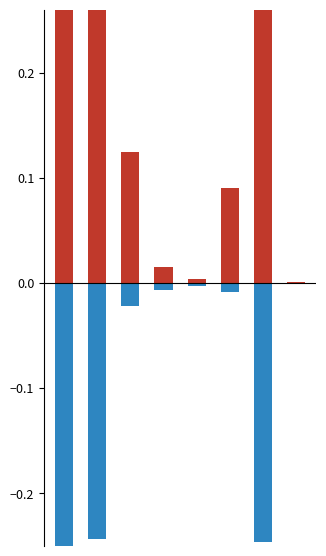

What is the difference between the maximum and minimum values in the Männer series?

0.7